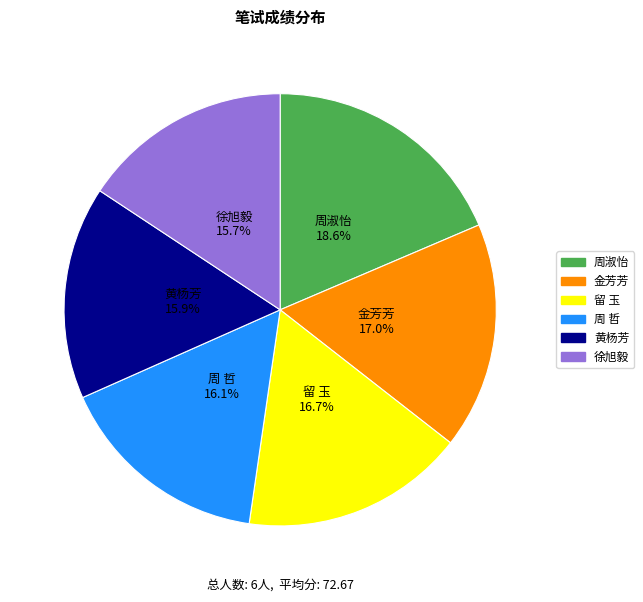

Approximately how many times larger is the value at 黄杨芳 compared to 周 哲?

1.0